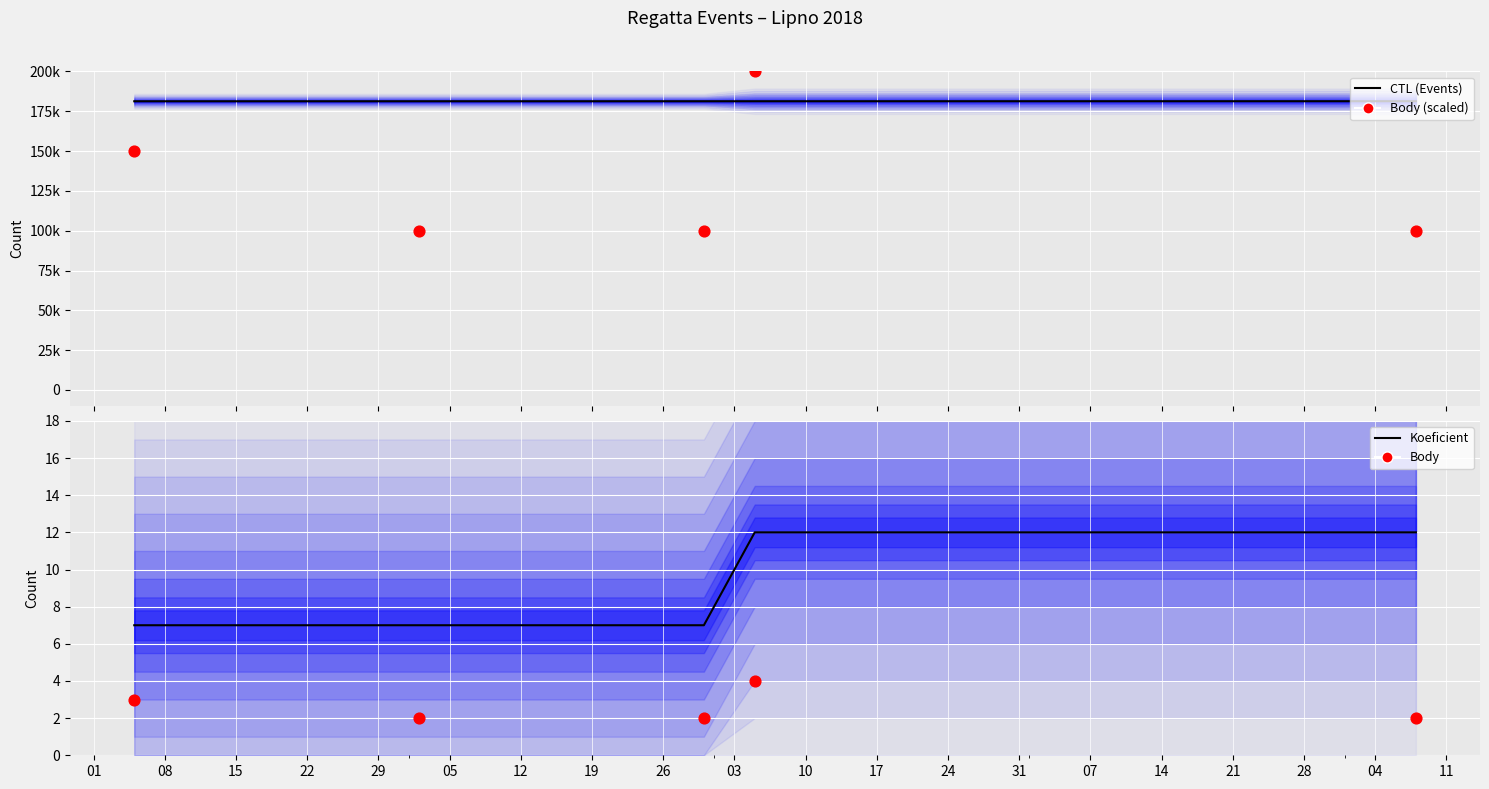

Which series has the largest total across all categories?

CTL (Events)